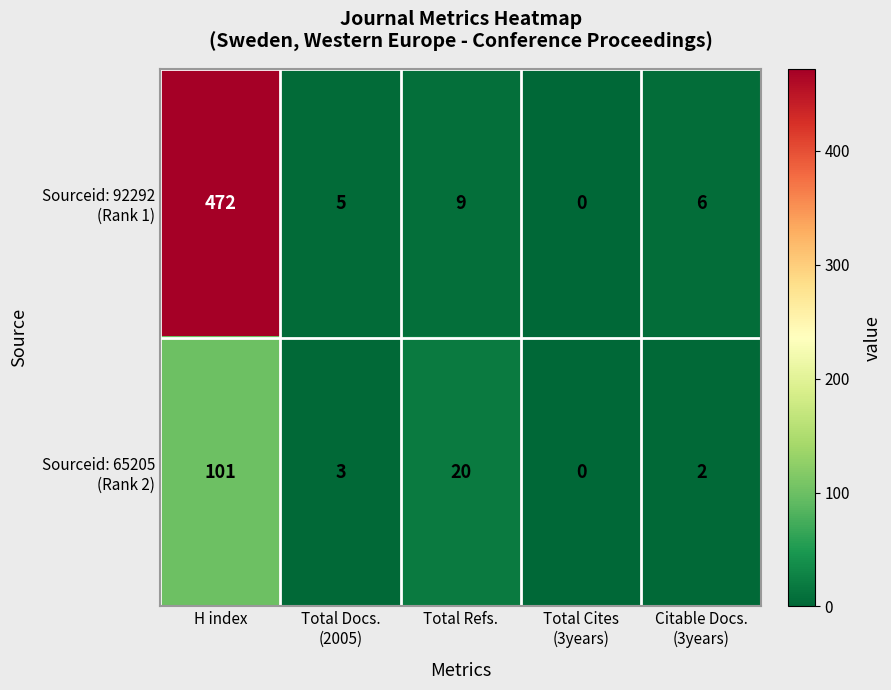

What is the maximum value shown in the chart?

472